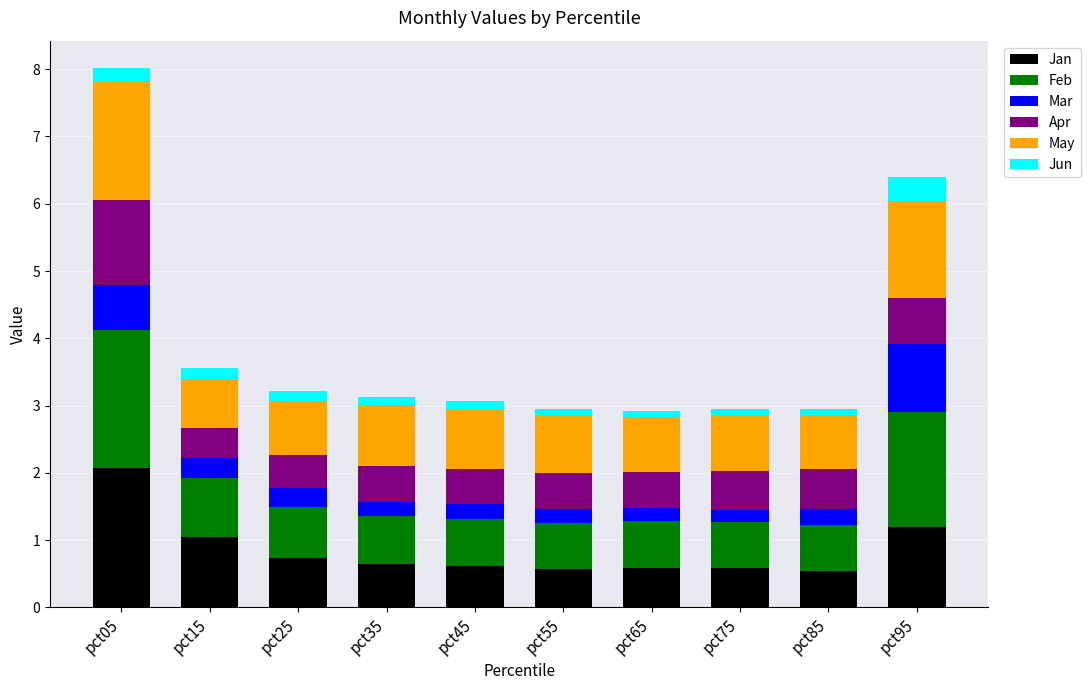

Does the chart contain stacked bars?

Yes